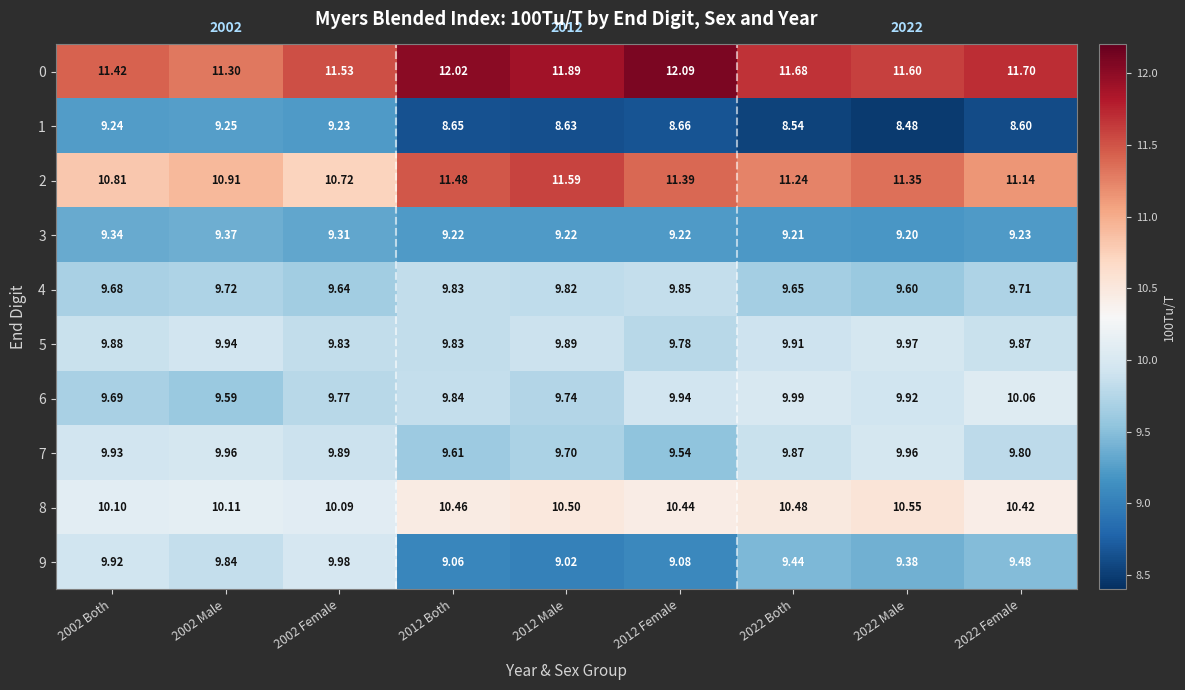

Is the value of 3 at 2012 Female greater than the value of 1 at 2022 Both?

Yes